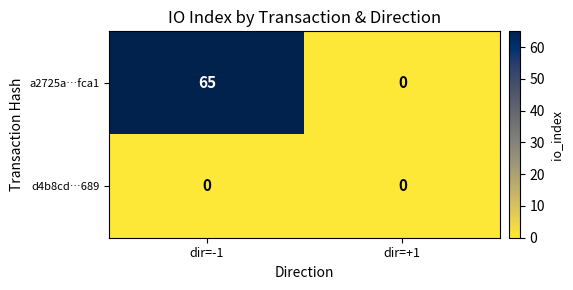

At which category does the chart reach its peak across all series?

dir=-1